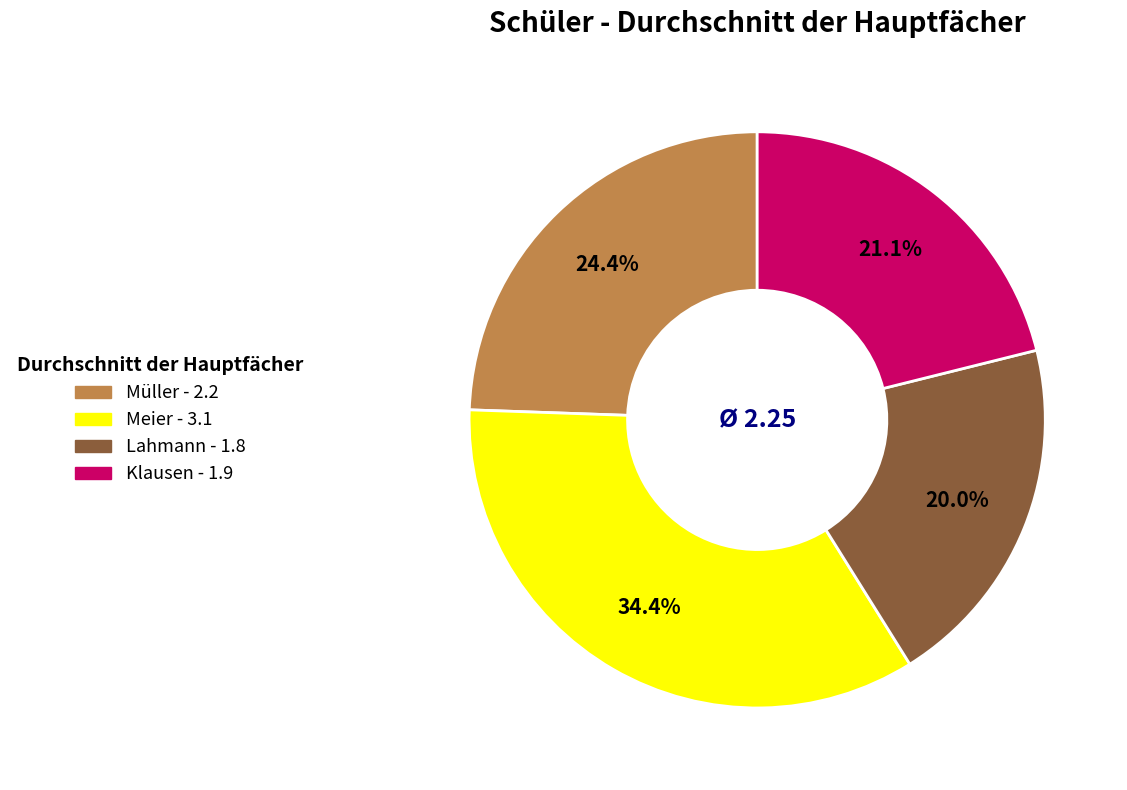

Rank the categories by value from lowest to highest.

Lahmann, Klausen, Müller, Meier